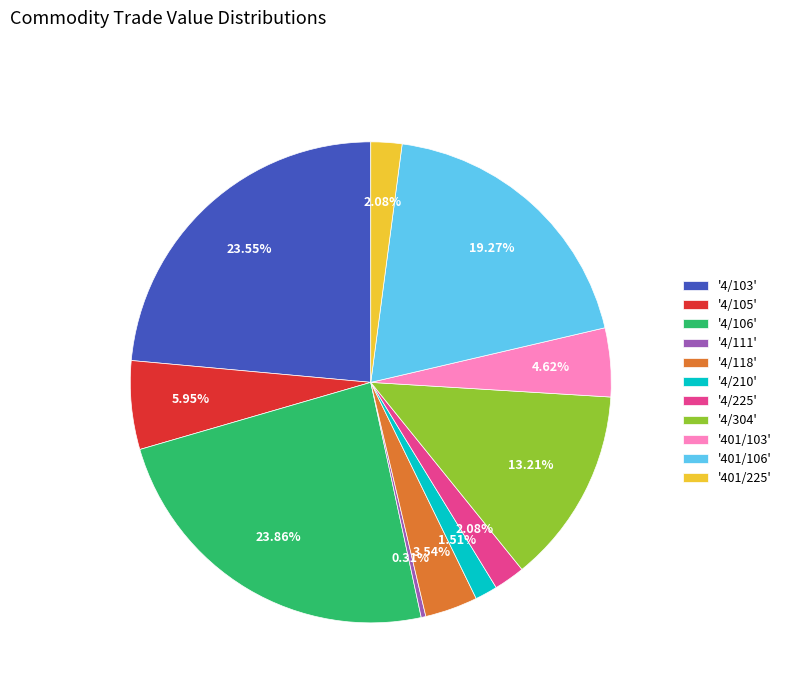

Which has a higher value, '4/105' or '4/111'?

'4/105'